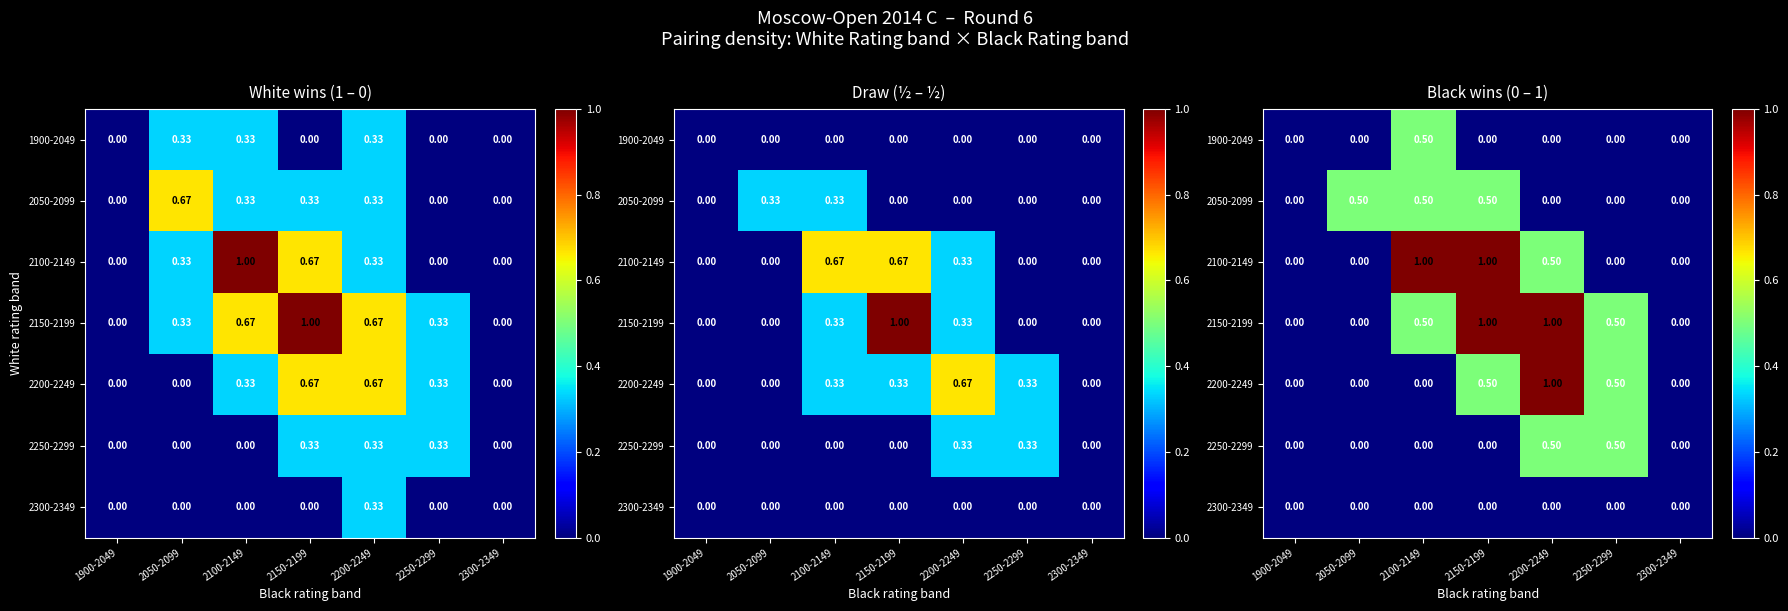

Rank the series at 2300-2349 from lowest to highest value.

1900-2049, 2050-2099, 2100-2149, 2150-2199, 2200-2249, 2250-2299, 2300-2349